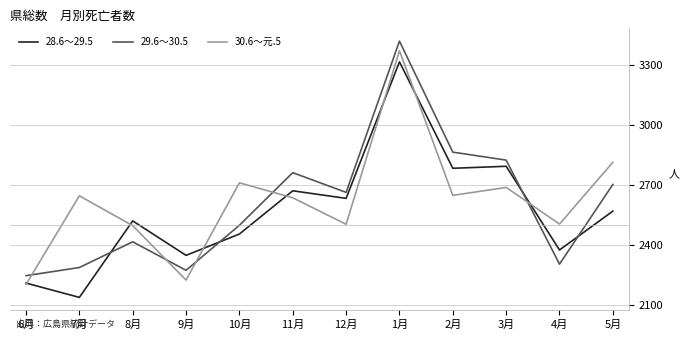

Rank the series by their average value, from lowest to highest.

28.6～29.5, 29.6～30.5, 30.6～元.5